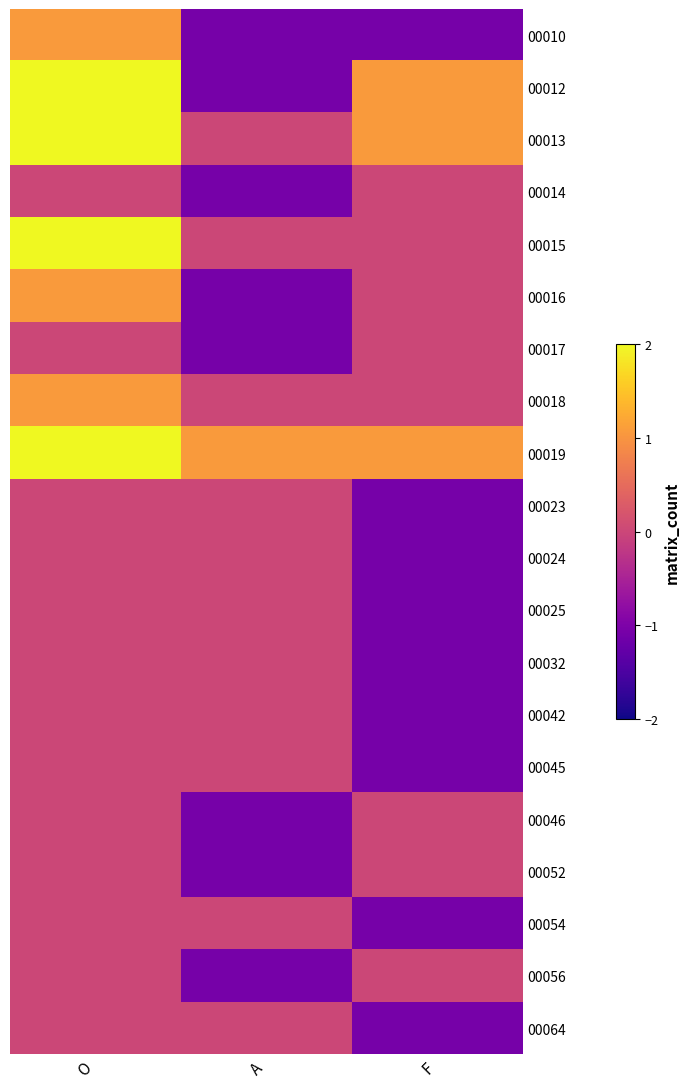

What is the difference between the highest and lowest values at A?

2.1